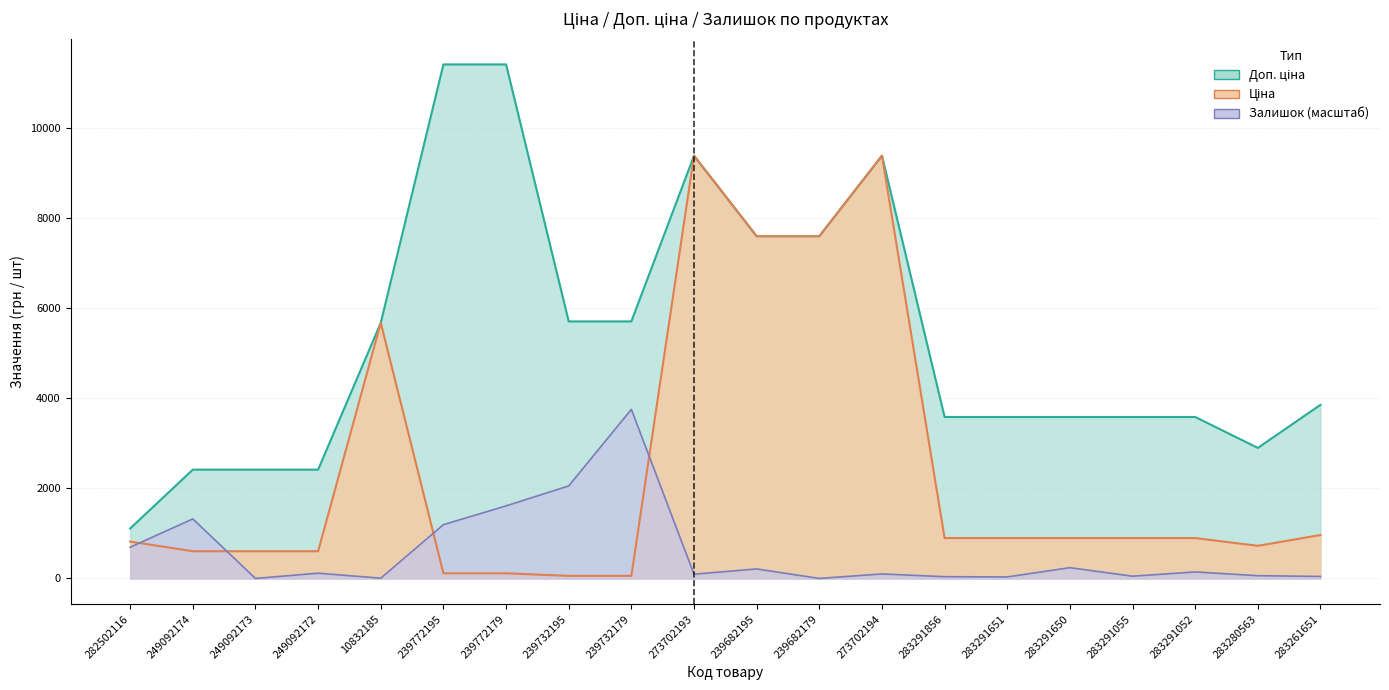

What is the label of the 8th point from the right?

273702194